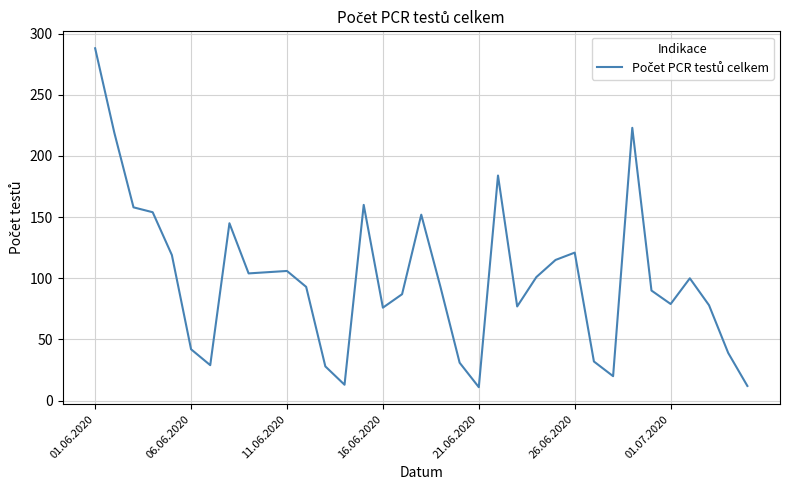

What is the difference between the maximum and minimum values?

277